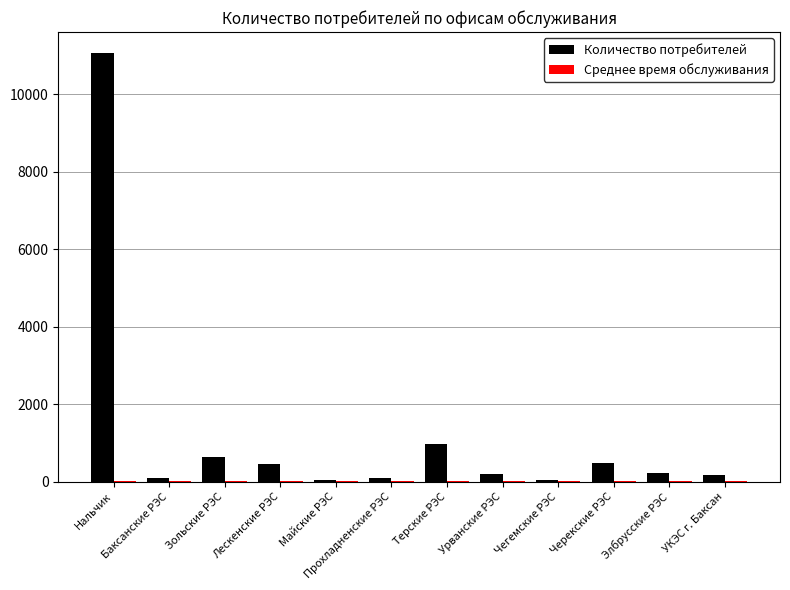

Is it true that Количество потребителей equals 11048 at Нальчик?

True